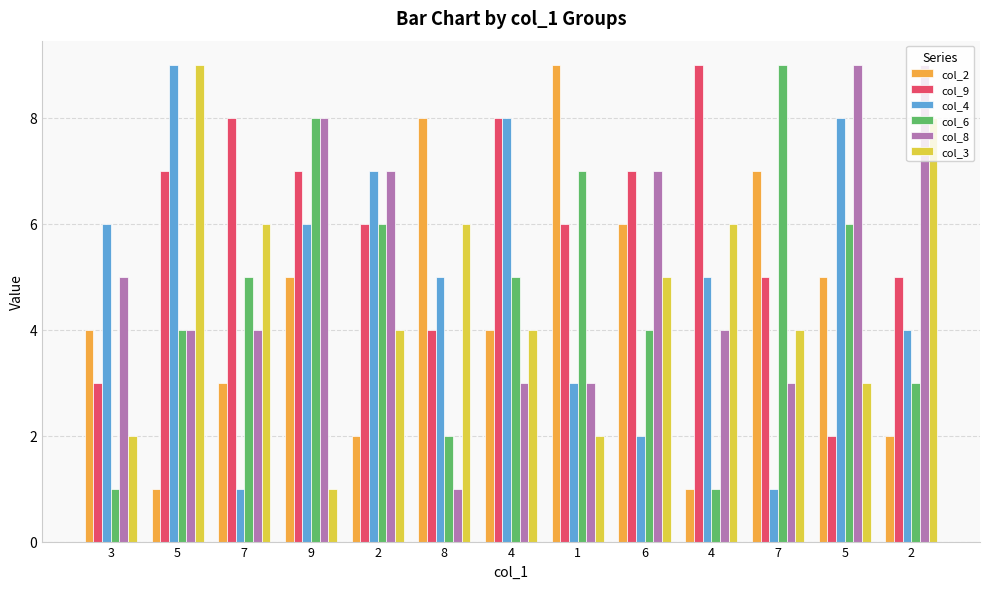

At how many categories does at least one series exceed 8?

6